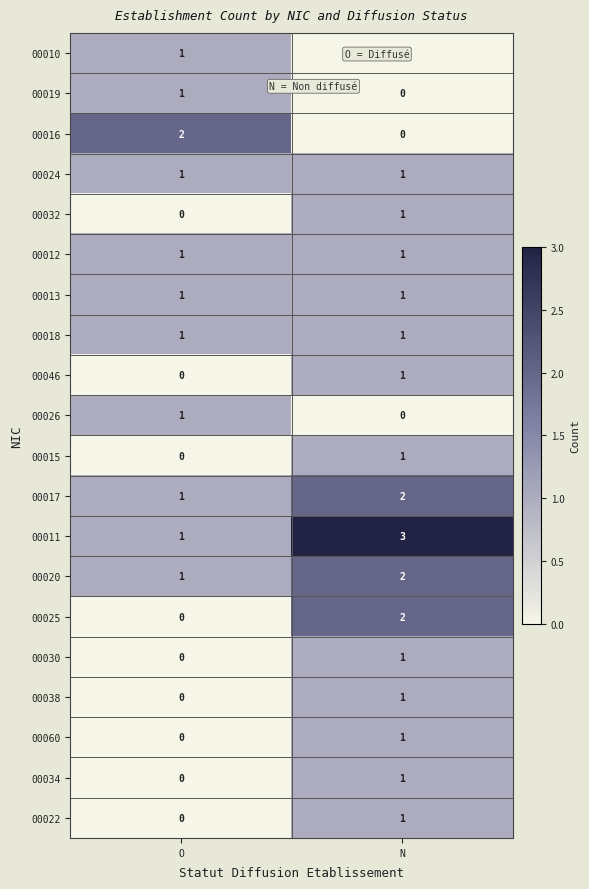

List the labels in order of 00019 value, largest first.

O, N